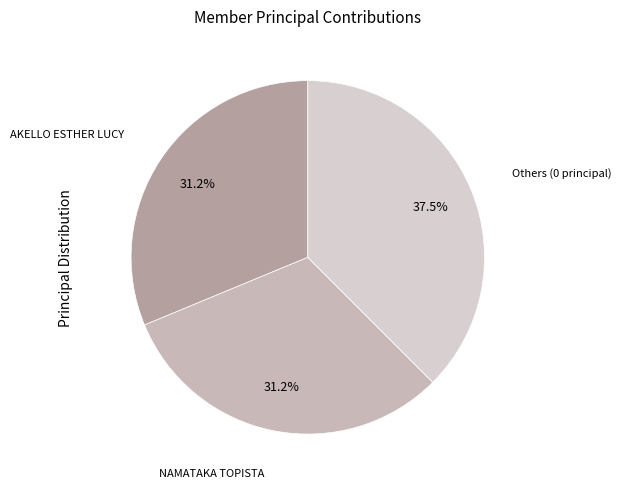

How many slices are in this pie chart?

3